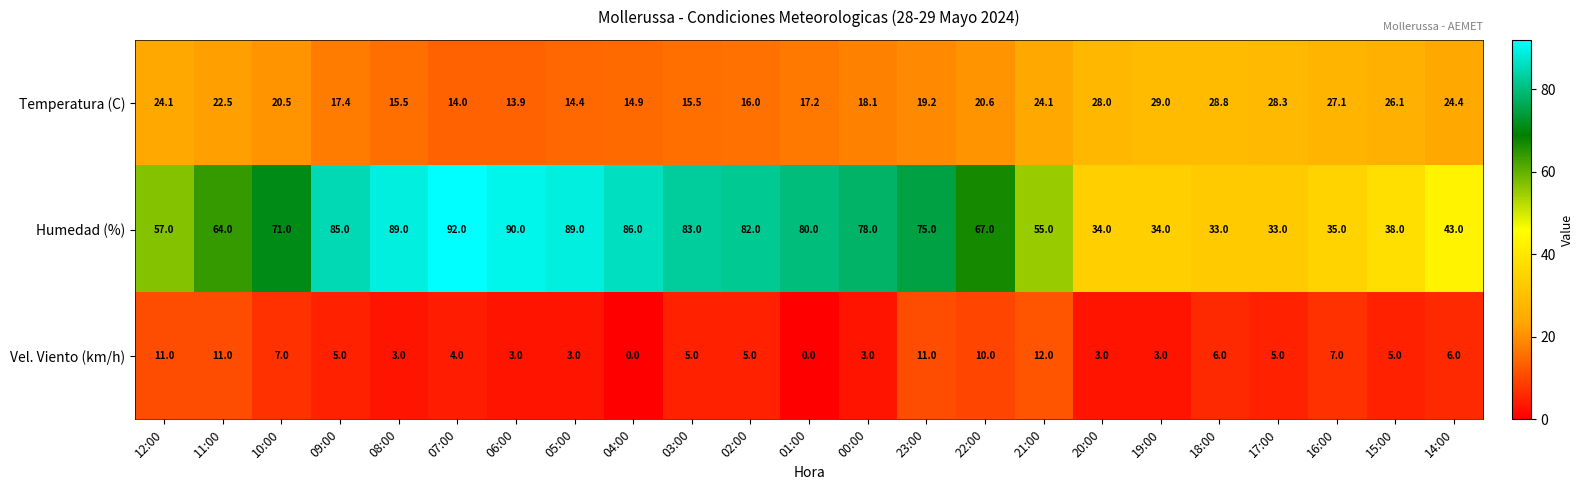

The value of Vel. Viento (km/h) at 06:00 is 3.0. True or false?

True